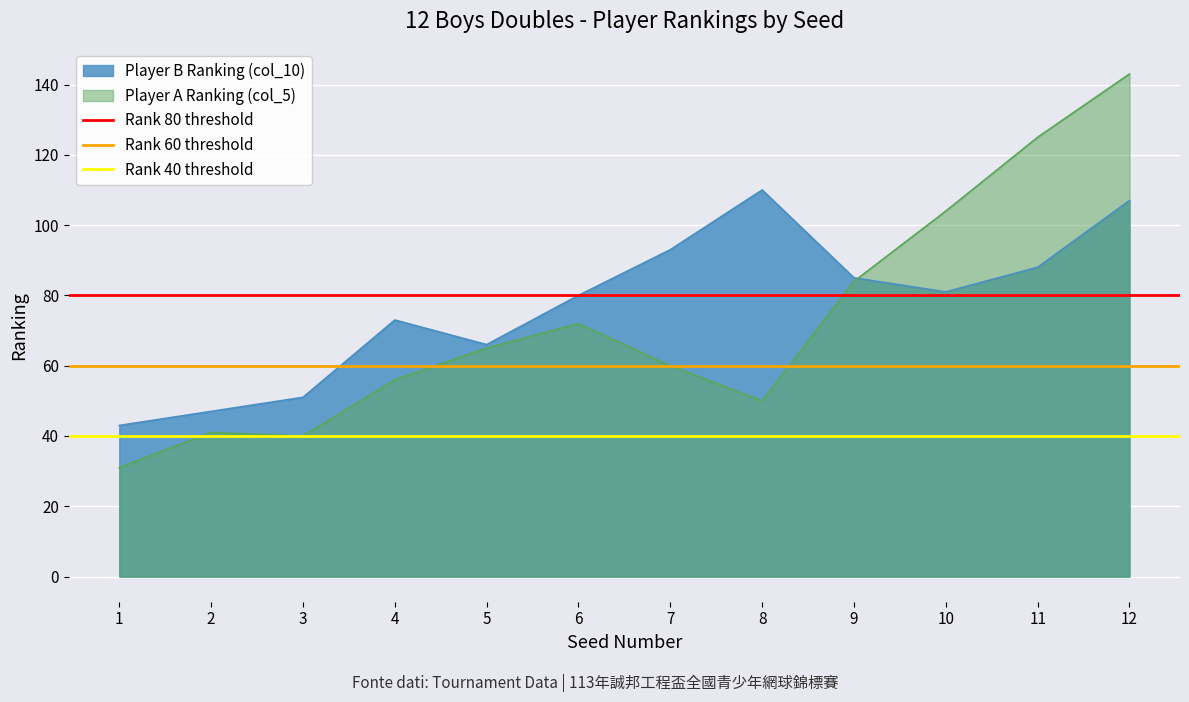

The Player A Ranking (col_5) series shows 65 at 5. True or false?

True